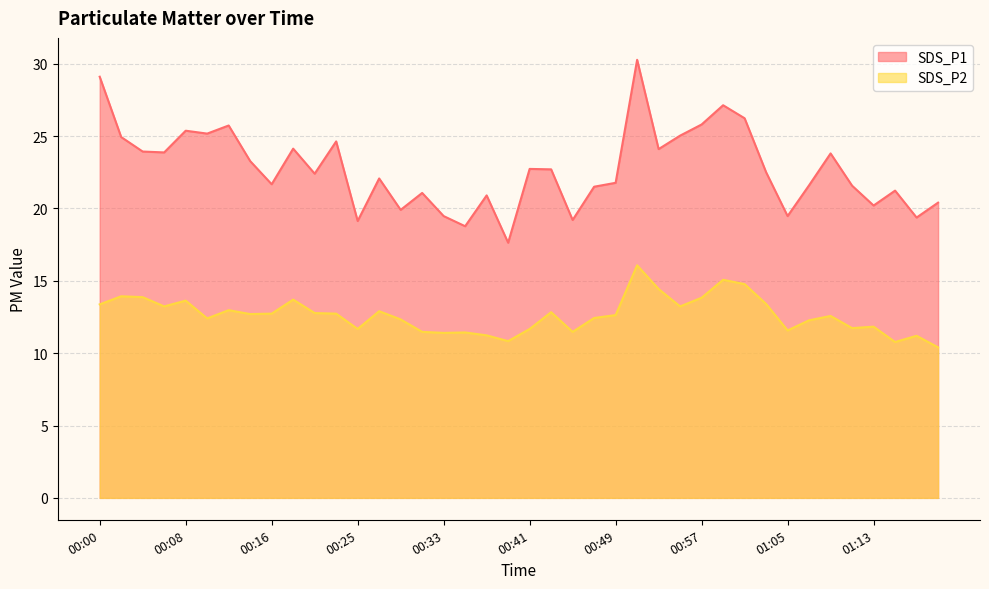

What position from the left is 00:10?

6